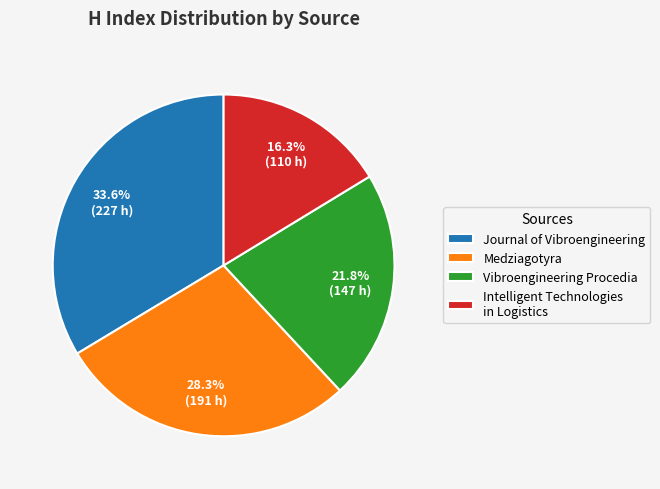

Is there a majority slice in this chart?

No